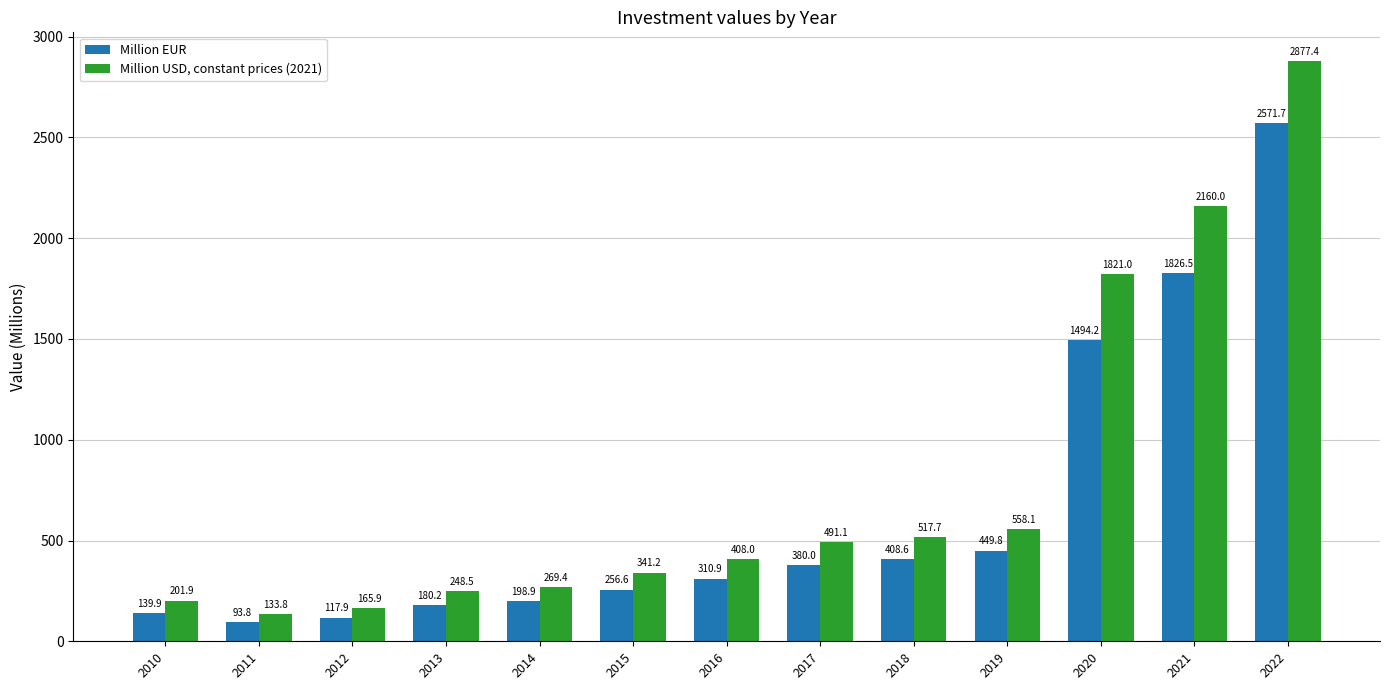

Read the Million EUR value at 2012.

117.9